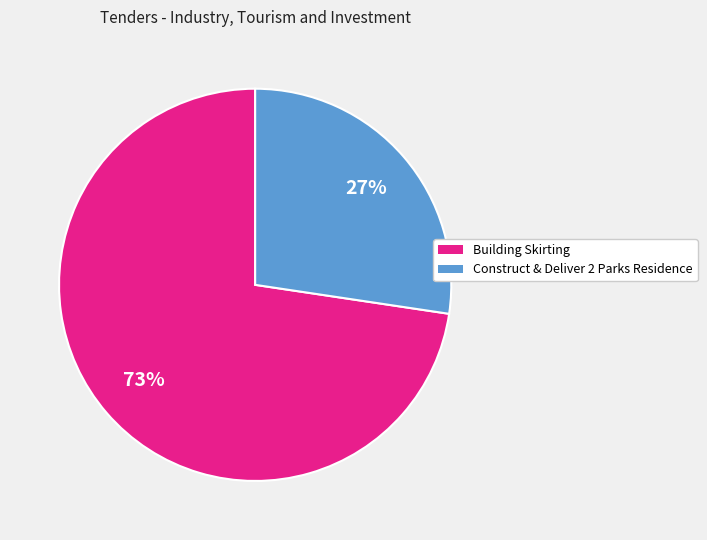

Which has a higher value, Construct & Deliver 2 Parks Residence or Building Skirting?

Building Skirting